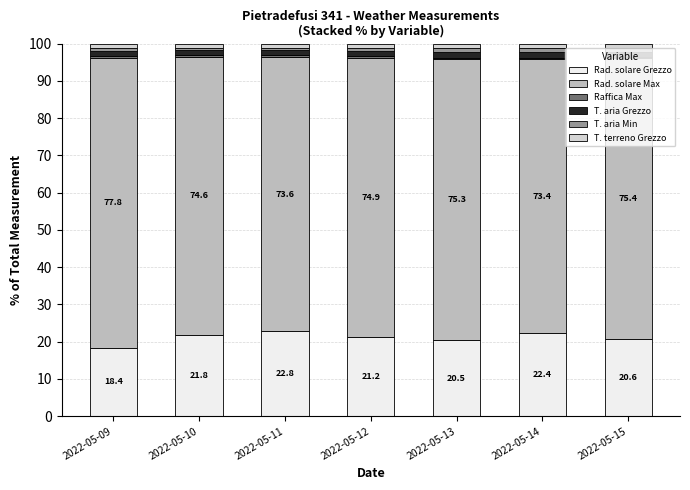

Are the bars grouped side by side (vs. stacked)?

No